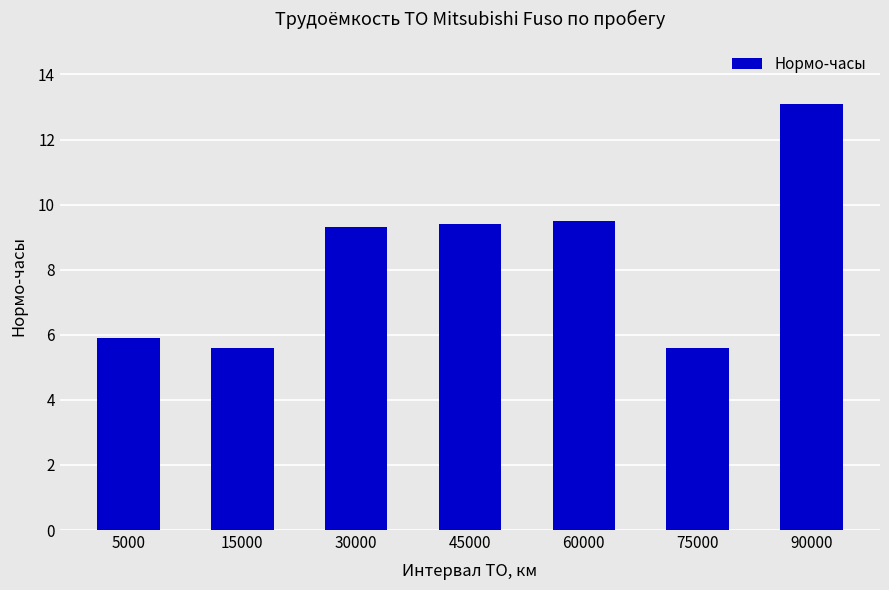

What is the maximum value shown in the chart?

13.1